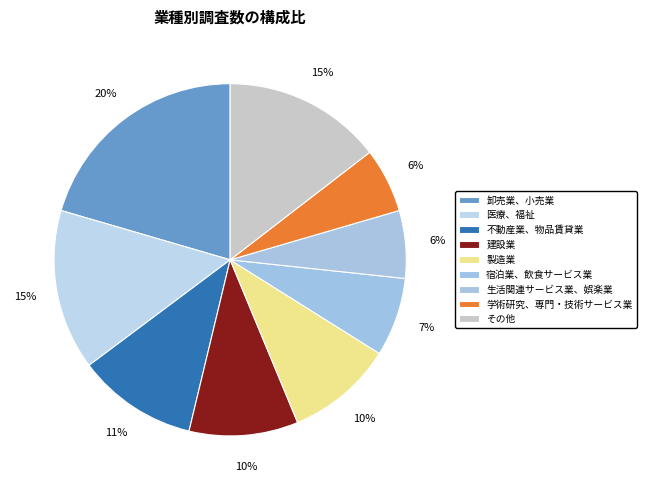

Which slice is the largest?

卸売業、小売業